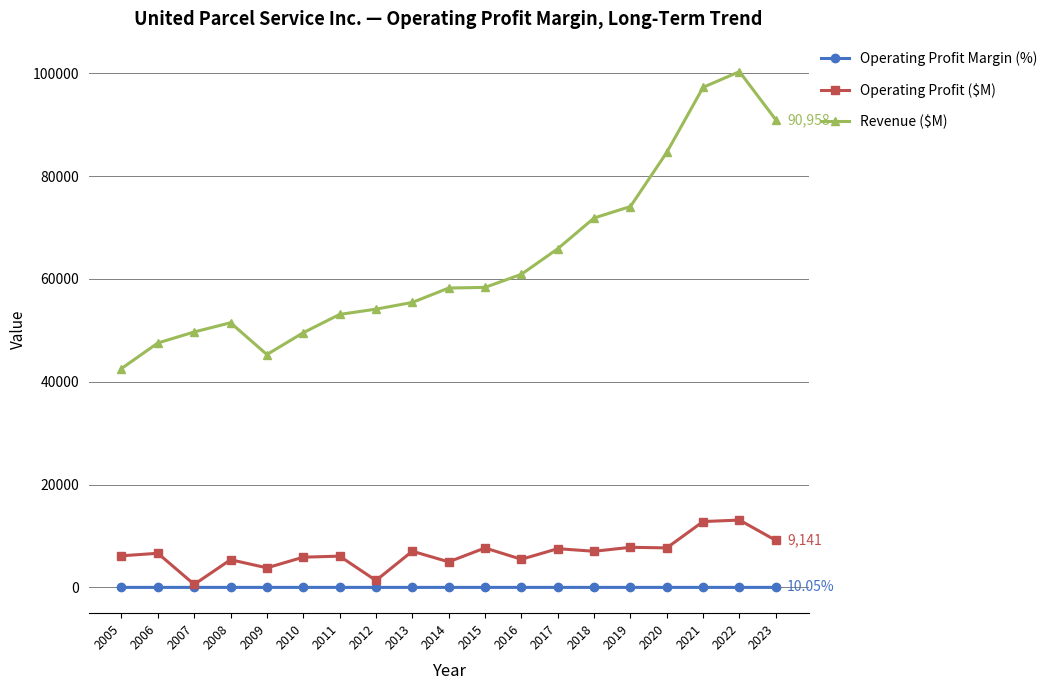

The value of Revenue ($M) at 2014 is 11986.3. True or false?

False